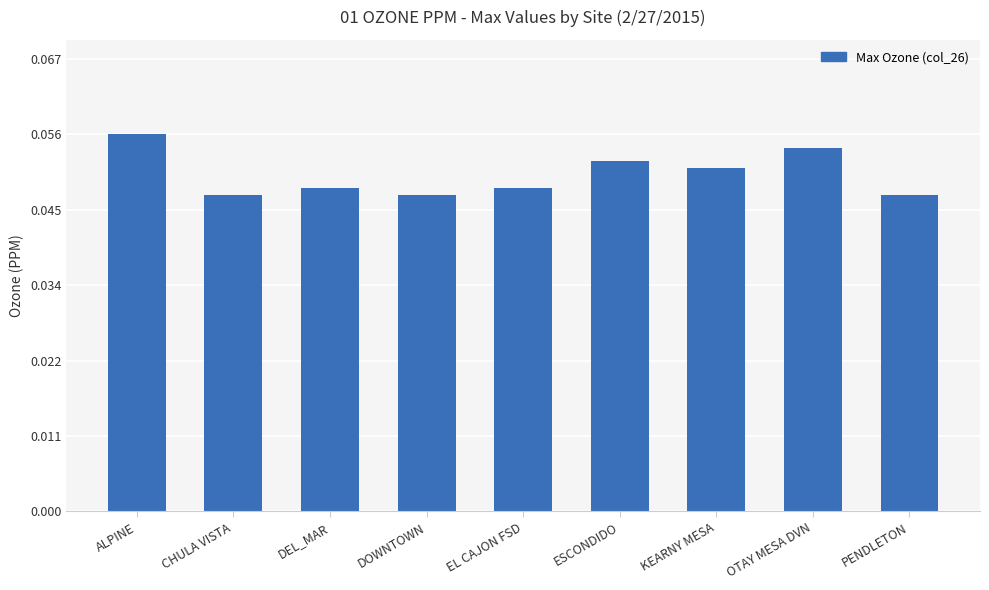

Are the bars horizontal?

No